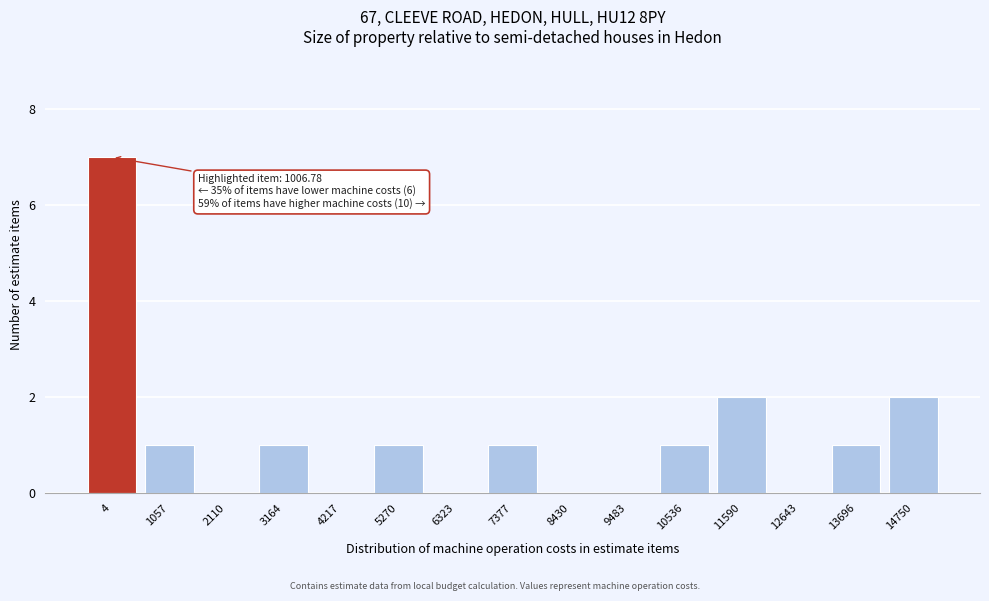

Reading left to right, list all the values displayed in this chart.

4=7	1057=1	2110=0	3164=1	4217=0	5270=1	6323=0	7377=1	8430=0	9483=0	10536=1	11590=2	12643=0	13696=1	14750=2